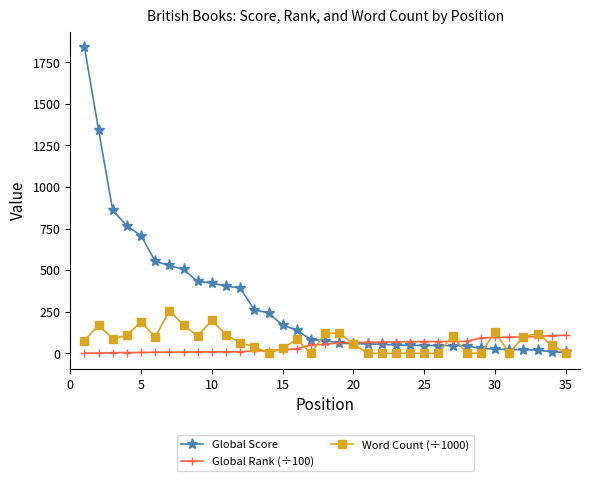

List the series in order of their peak value, lowest first.

Global Rank (÷100), Word Count (÷1000), Global Score